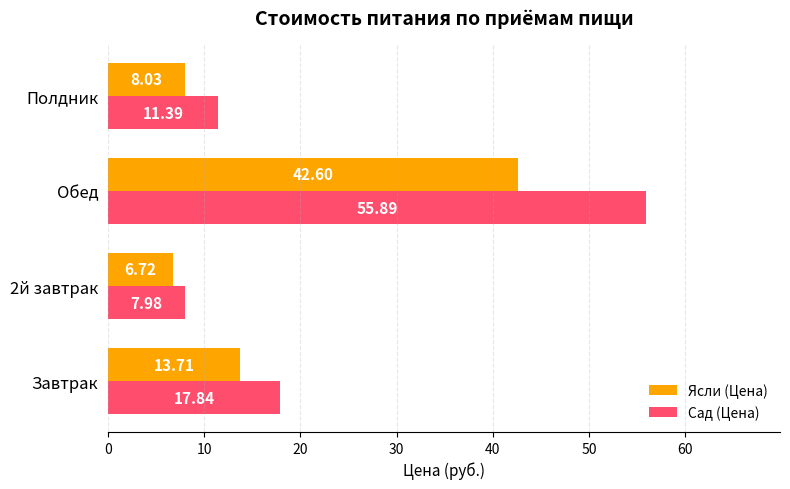

Which series has the largest range (max minus min)?

Сад (Цена)